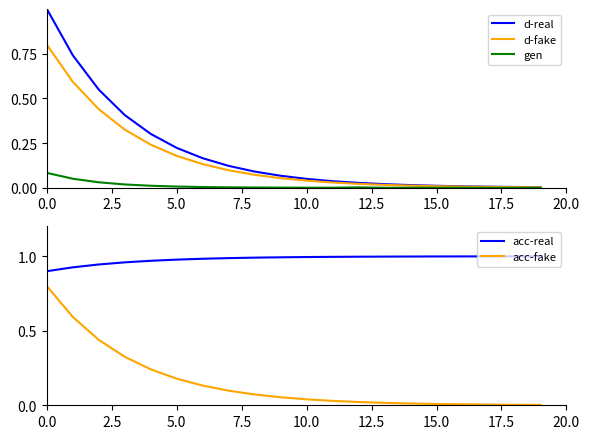

What is the difference between the second highest and second lowest values in the d-real series?

0.7